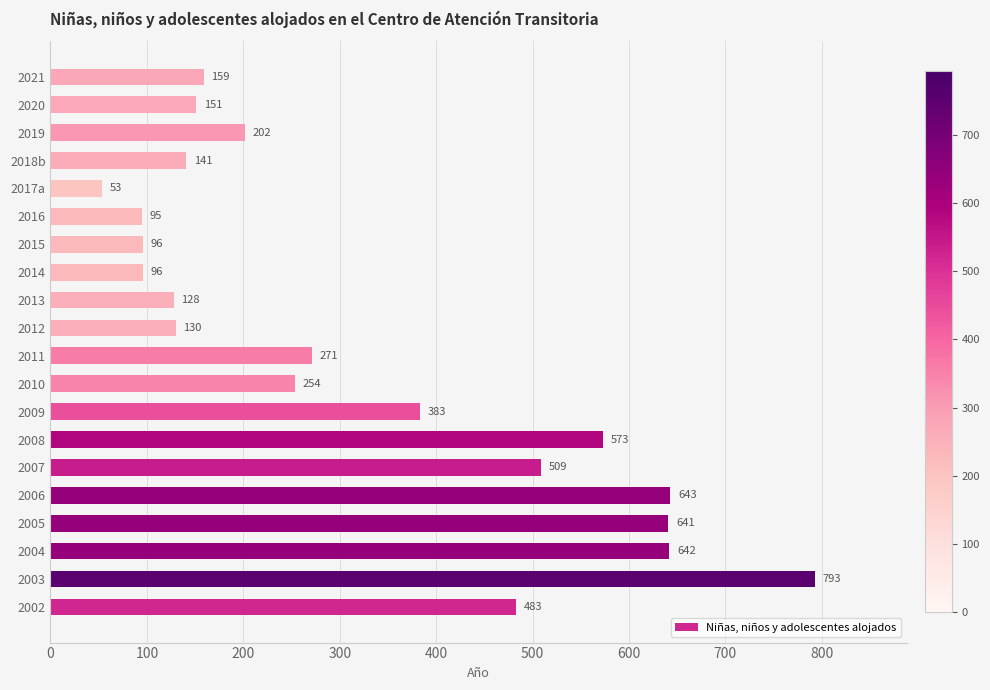

What is the change in value from 2006 to 2020?

-492